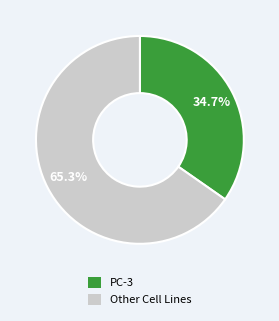

What is the smallest slice in the pie chart?

PC-3